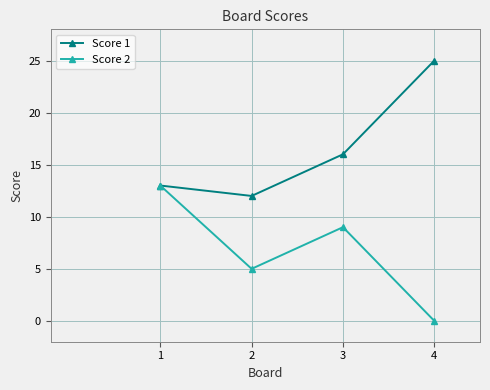

True or false: Score 2 has more than 2 points higher than both neighbors.

False